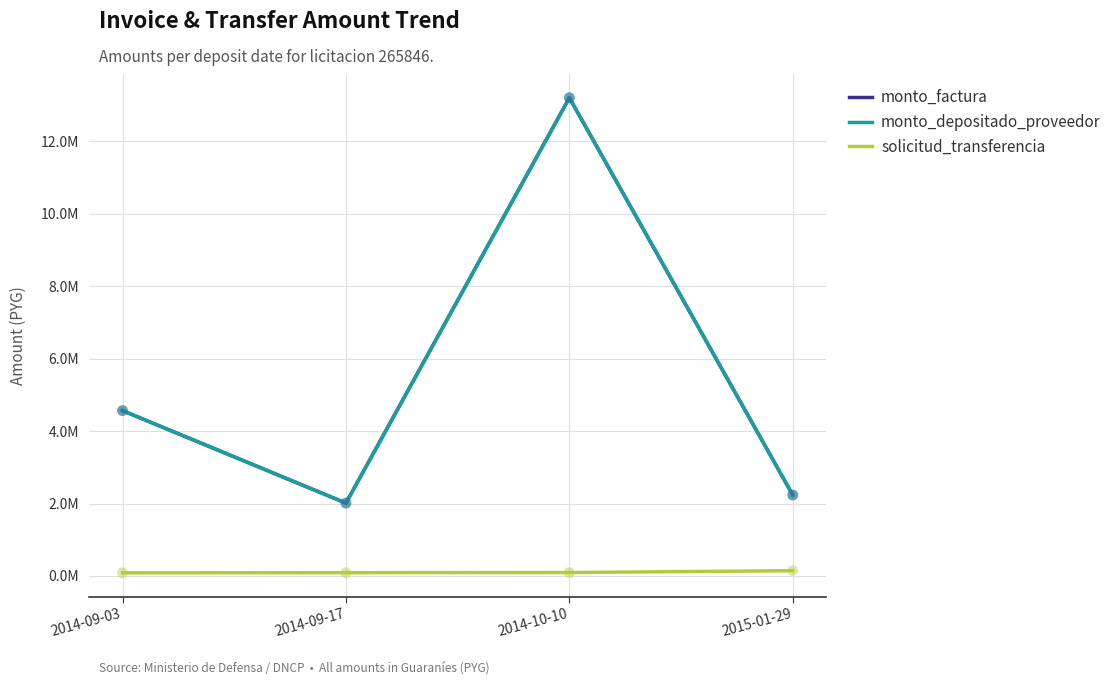

At which category is the sum across all series the highest?

2014-10-10